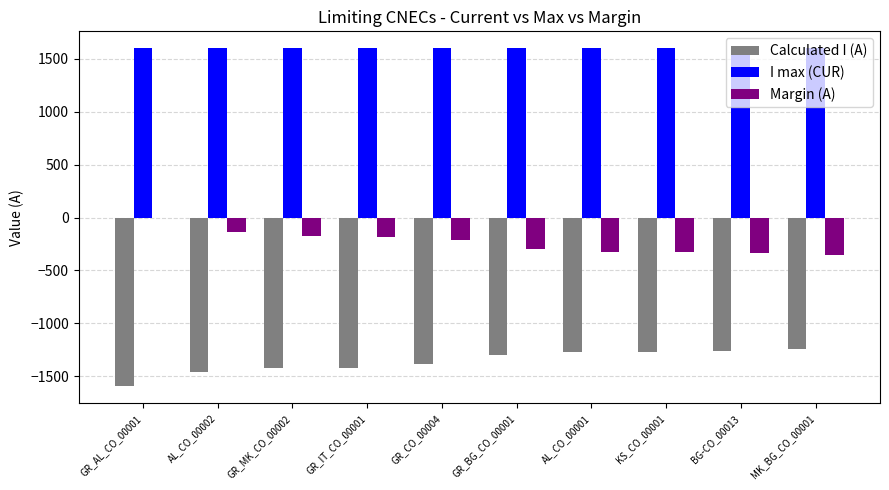

The value of Margin (A) at AL_CO_00002 is -137. True or false?

True